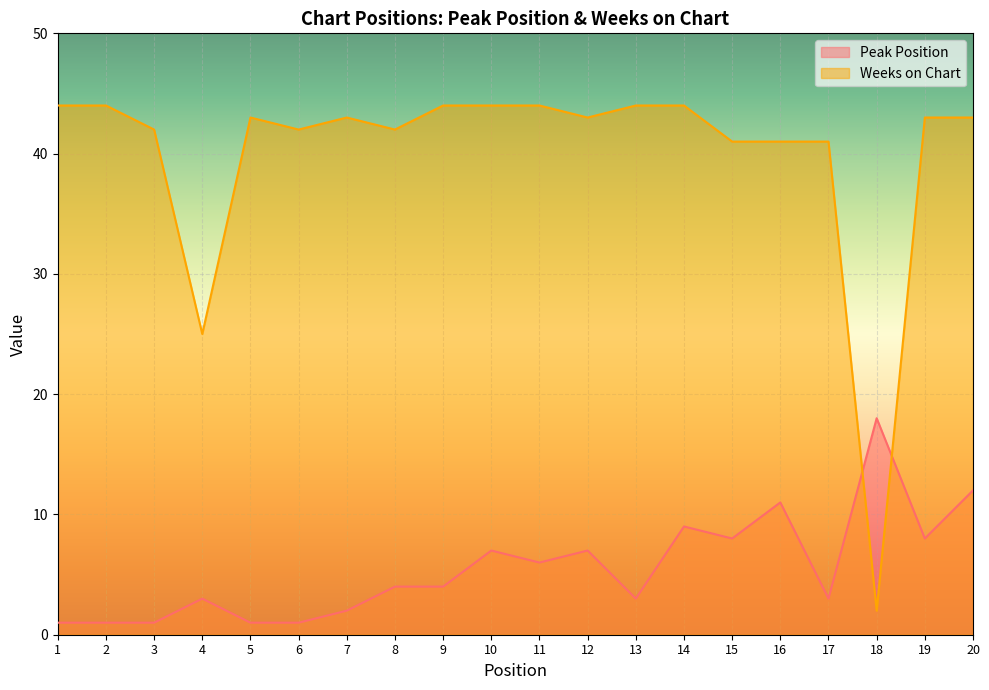

How many interior local peaks does the Weeks on Chart series have?

2